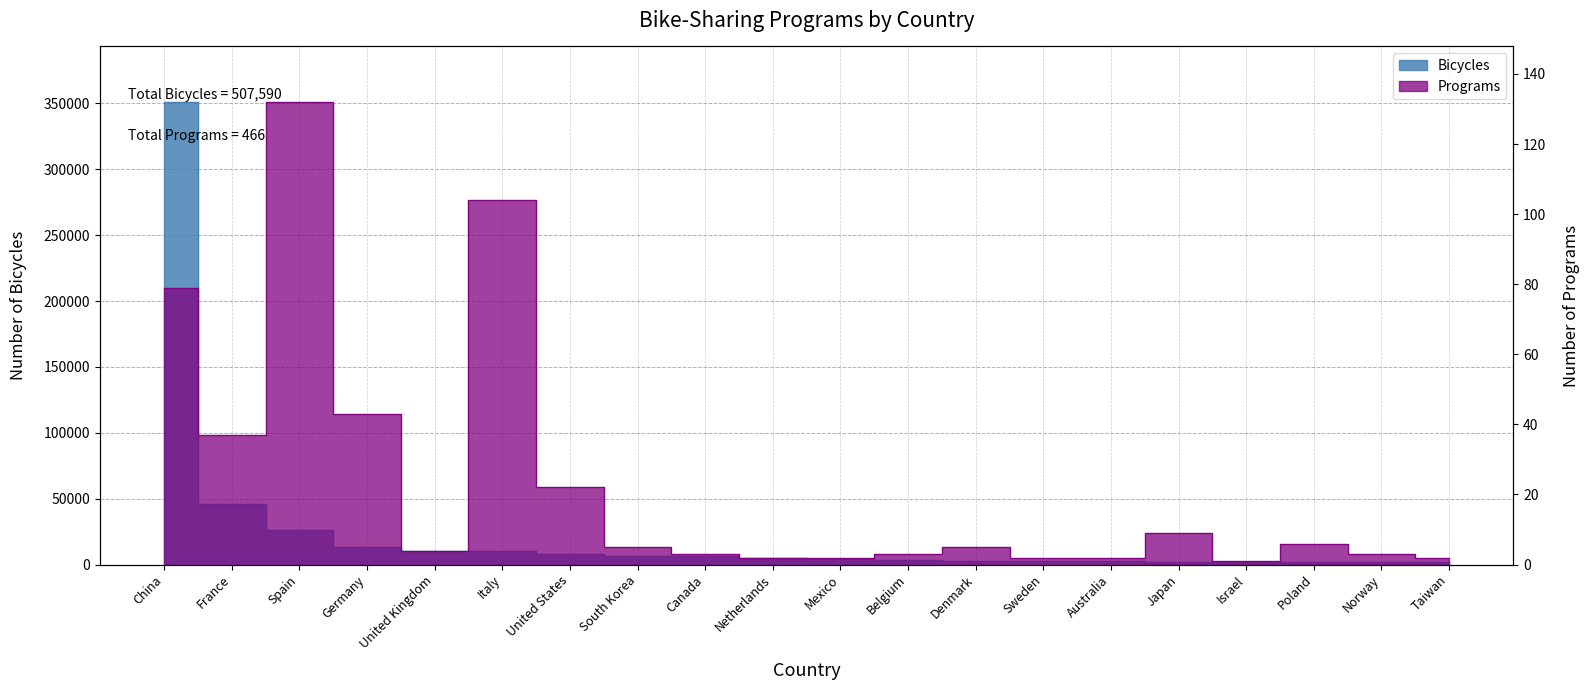

Is it true that Bicycles equals 540942 at China?

False